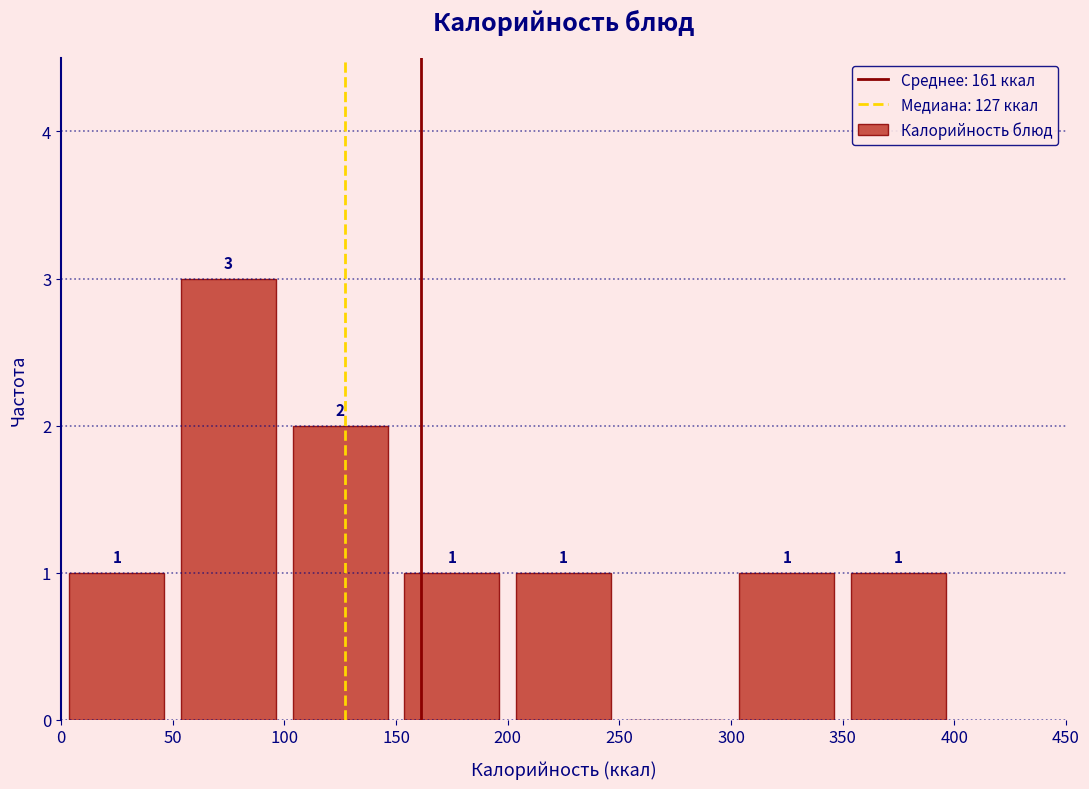

Over which range of the x-axis is the bar tallest?

50 to 100